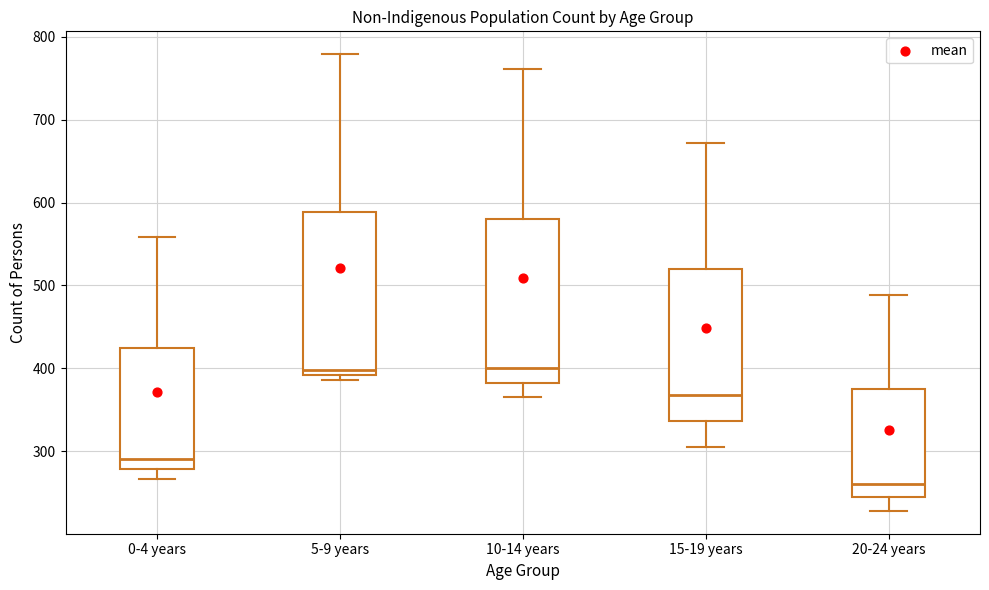

Which box's median line is the lowest?

20-24 years